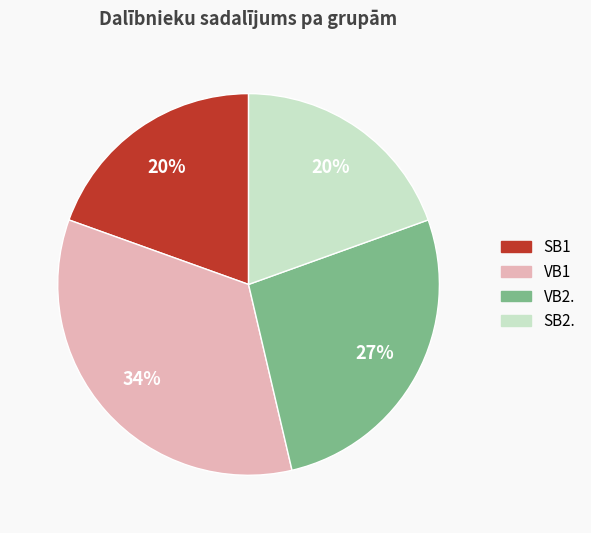

Which category has the biggest portion of the pie?

VB1